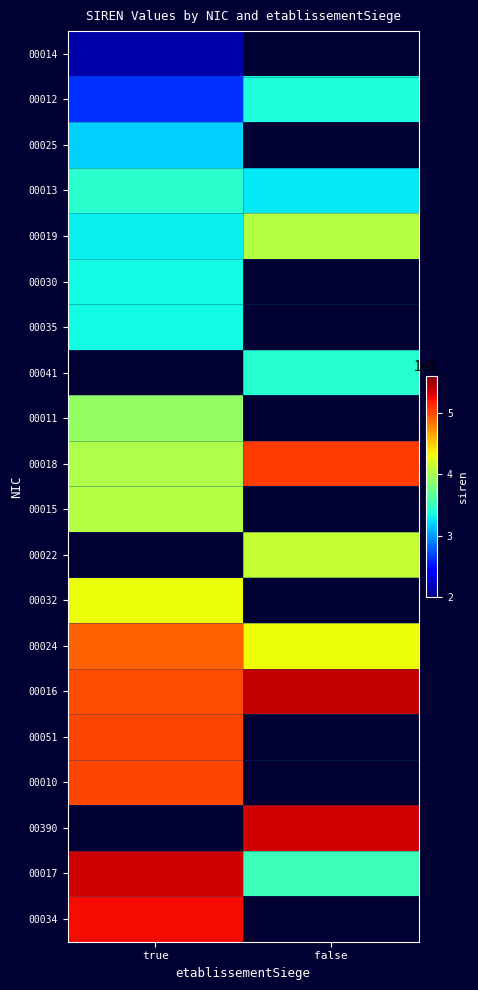

At how many categories does at least one series exceed 476721535?

2